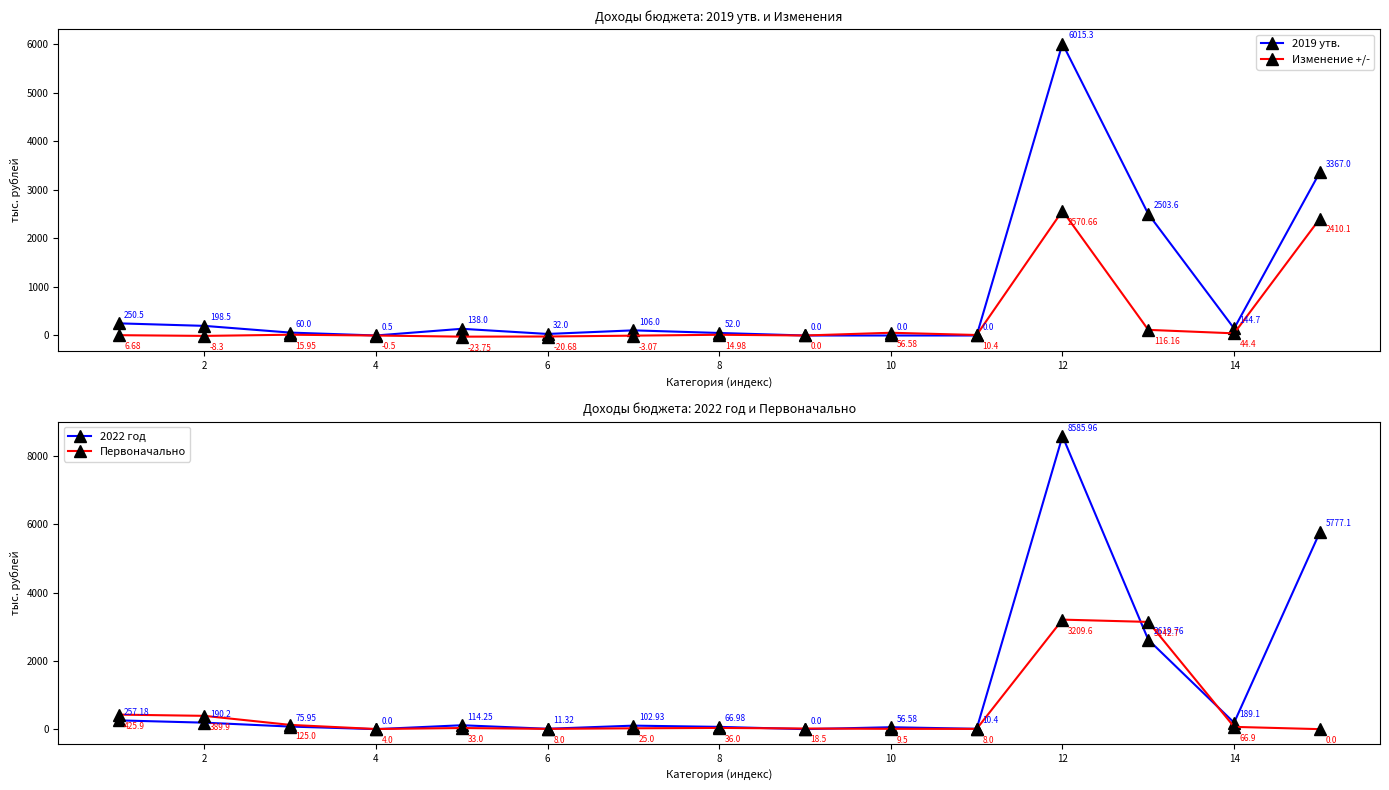

In Первоначально, how many points are higher than both neighbors (excluding endpoints)?

3